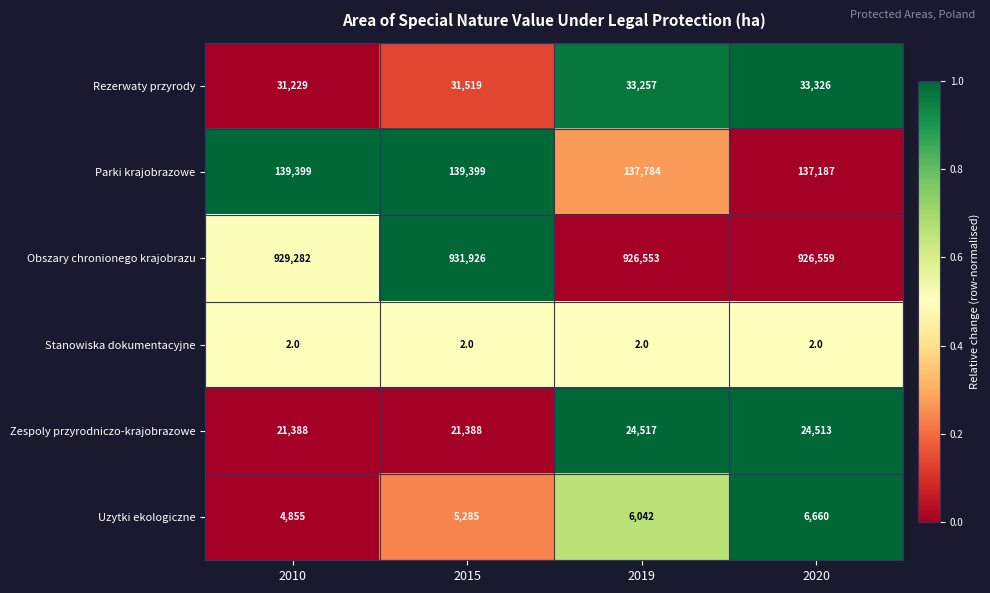

Count the number of data series in this chart.

6